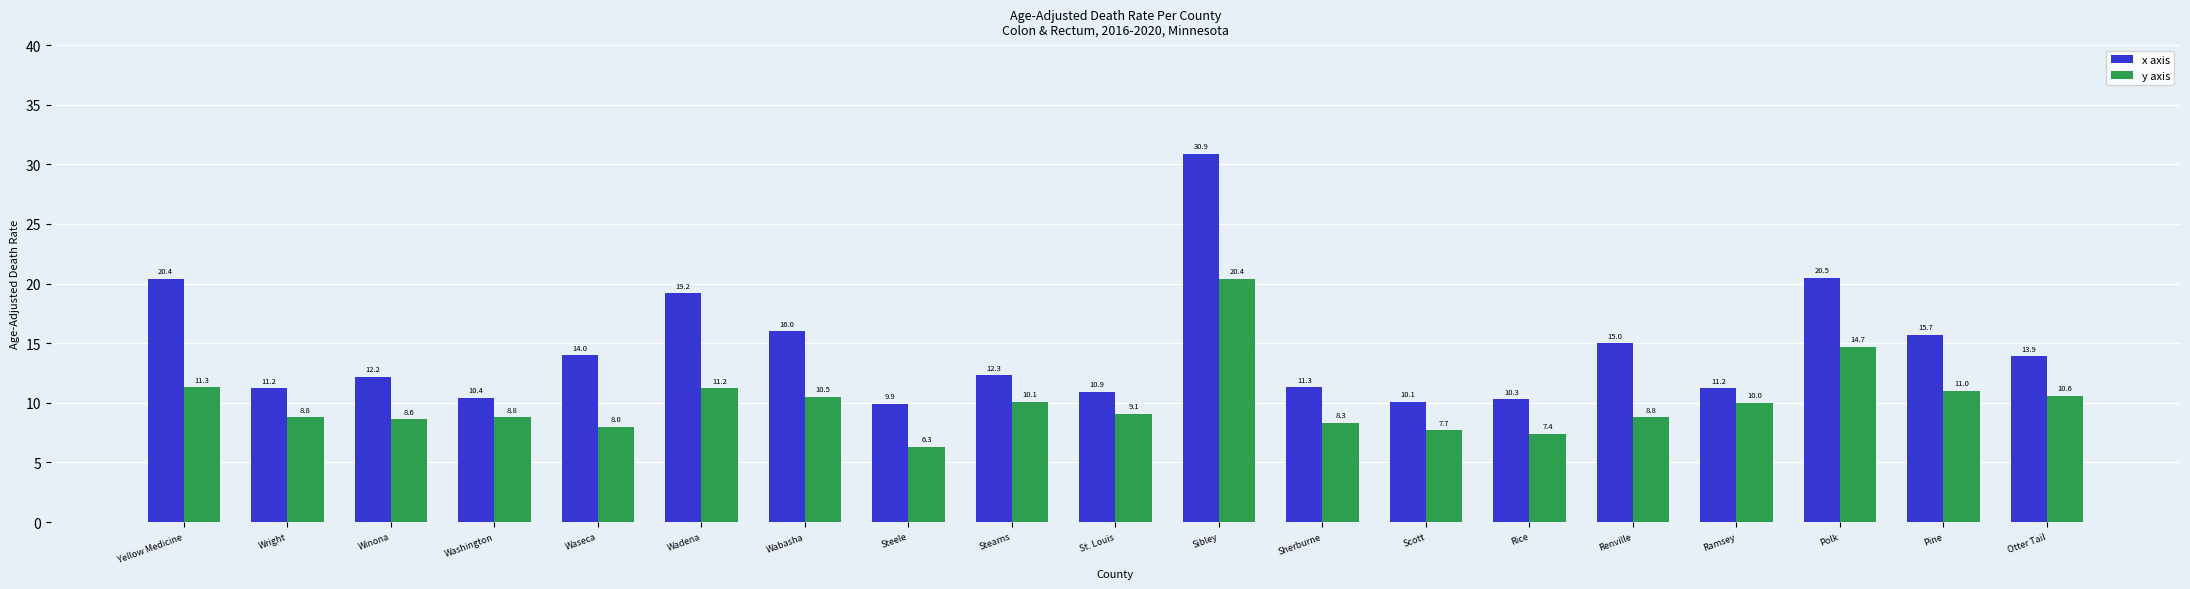

Which category has the highest value across all series?

Sibley